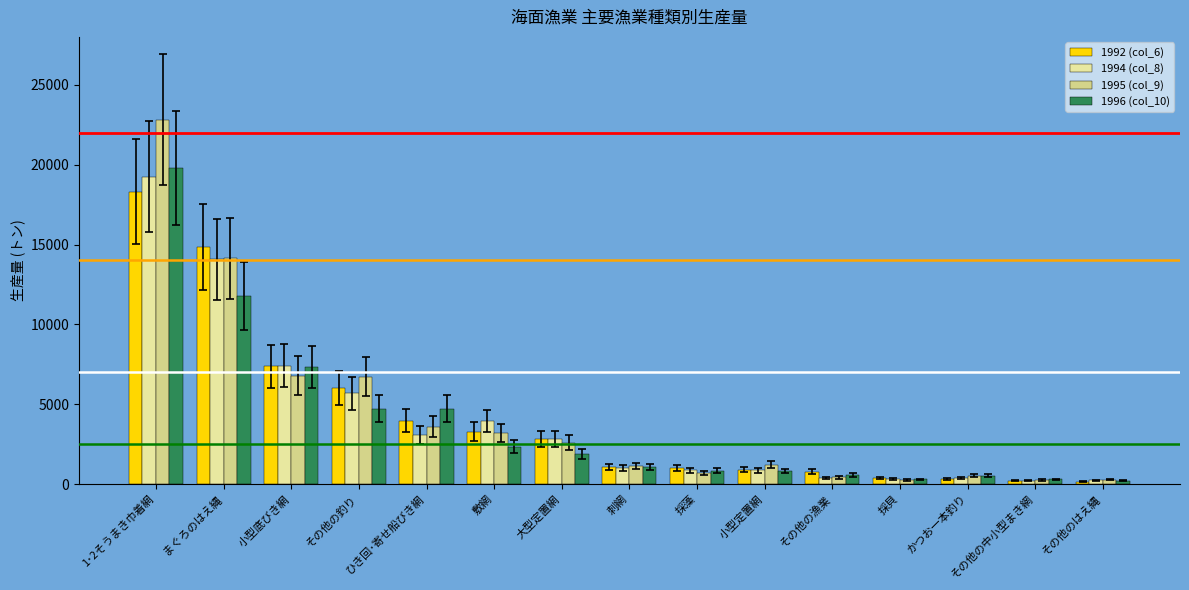

Where is 1996 (col_10) nearest to the value 10006?

まぐろのはえ縄